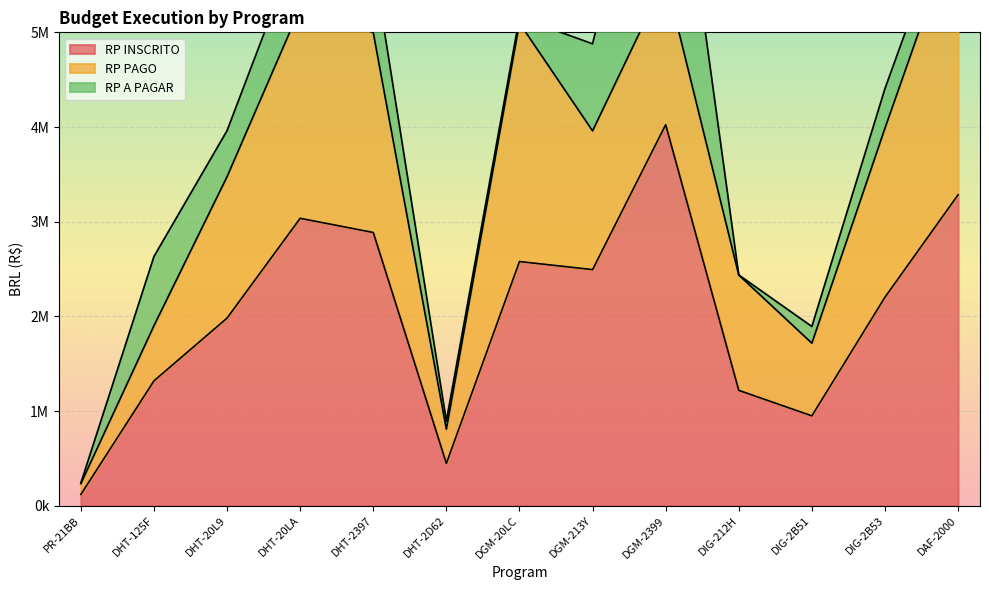

What is the difference between the maximum and minimum values in the RP INSCRITO series?

3905021.4